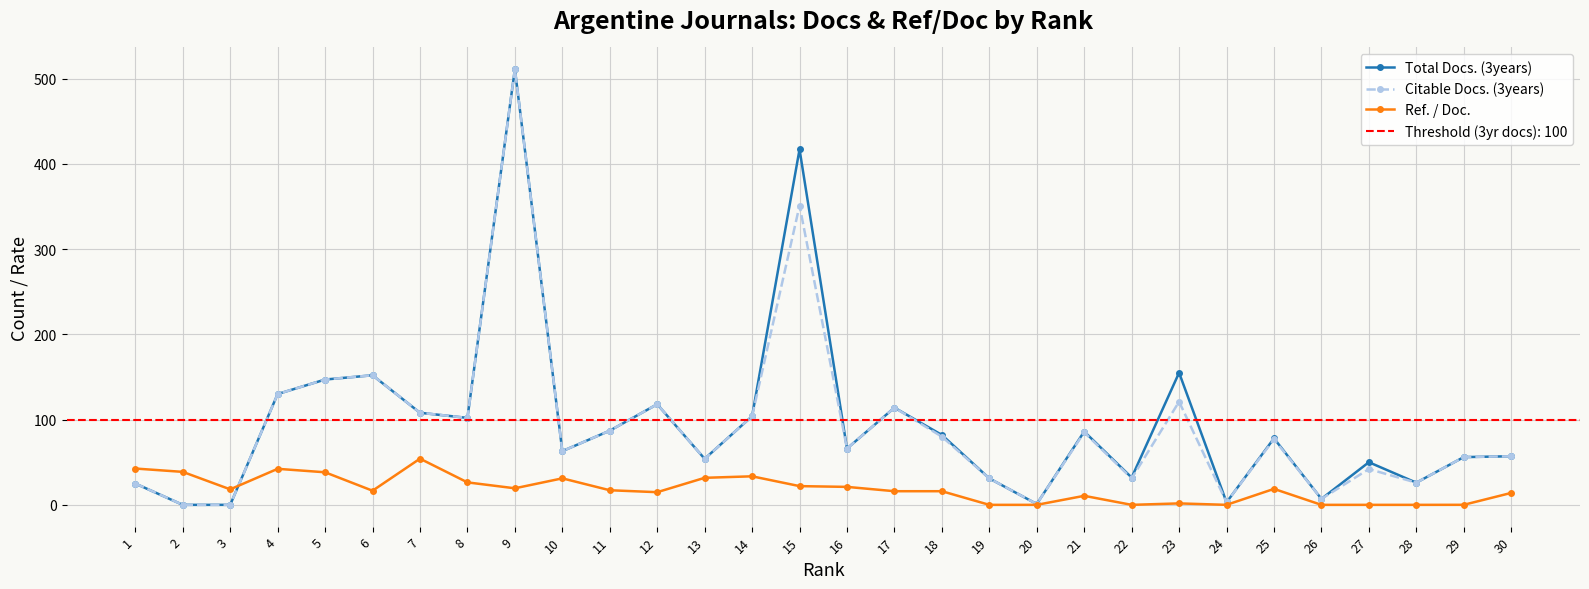

Where does the Ref. / Doc. series first go above 17?

1